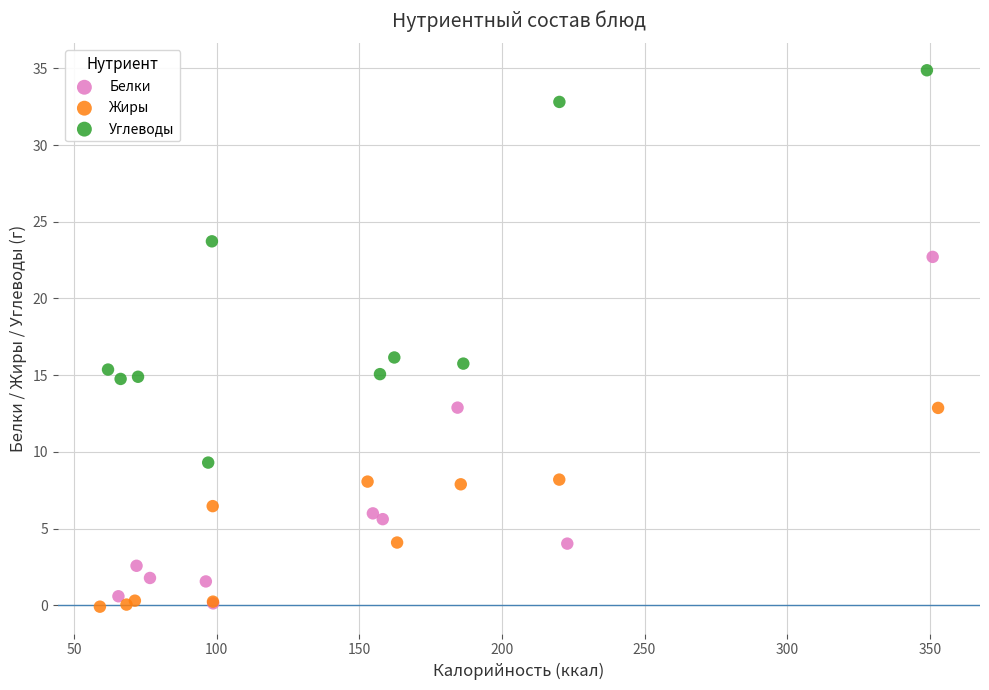

What are all the series names shown in the legend?

Белки, Жиры, Углеводы